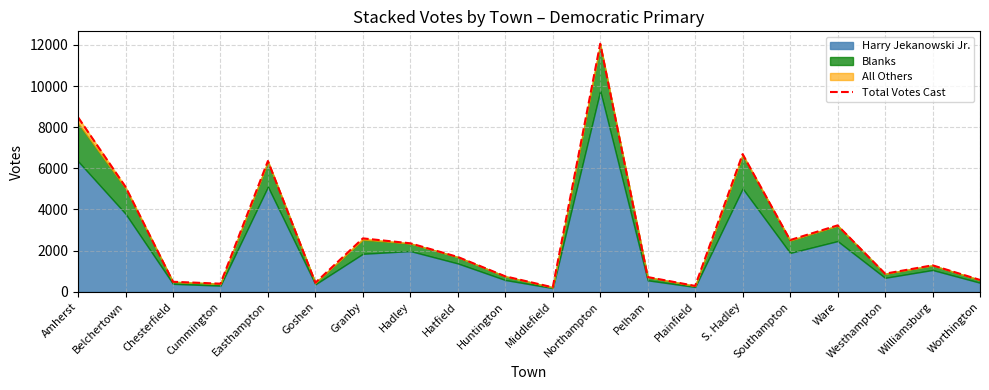

What is the label of the 6th point from the left?

Goshen